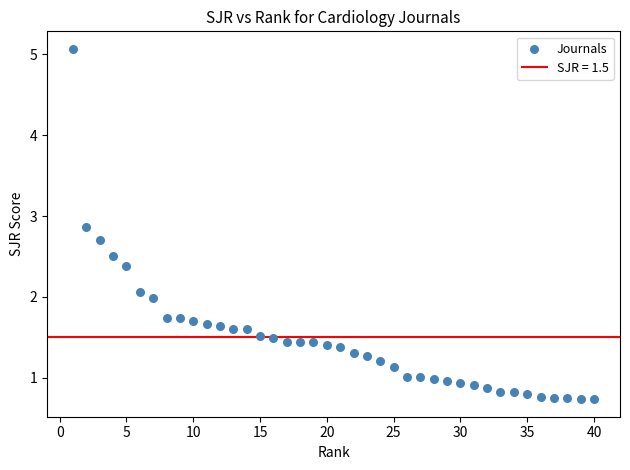

What is the range of X values (max minus min)?

39.0